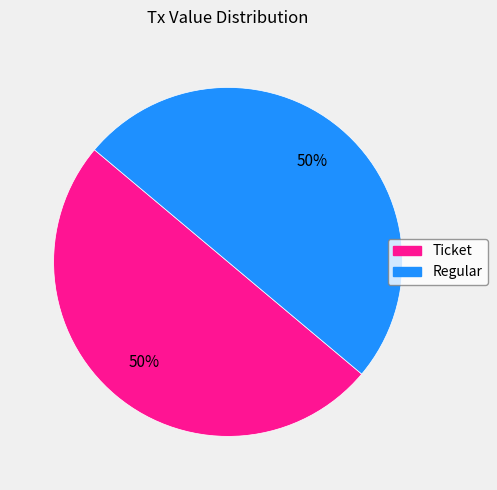

Count the number of slices in the pie.

2